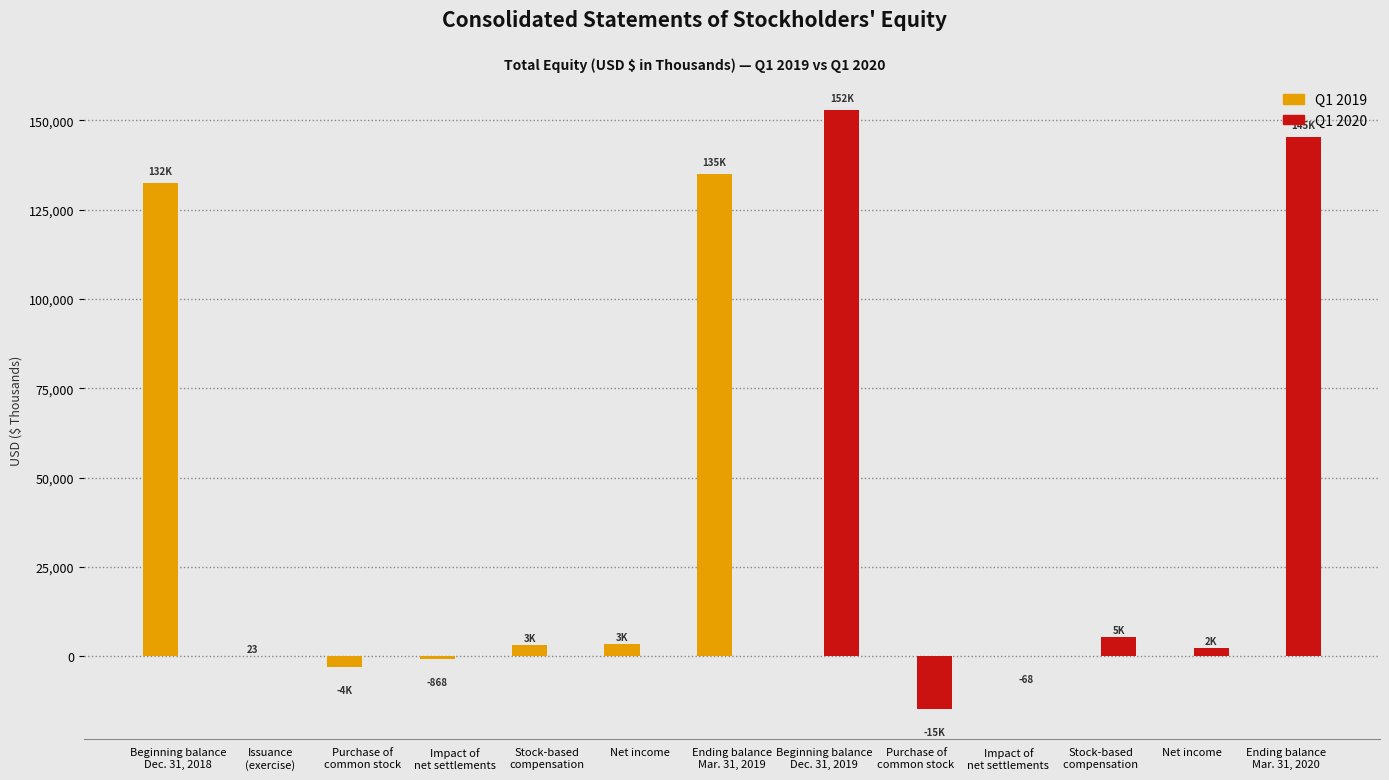

What is the sum of the Q1 2020 values at Stock-based
compensation  and Beginning balance
Dec. 31, 2019?

158245